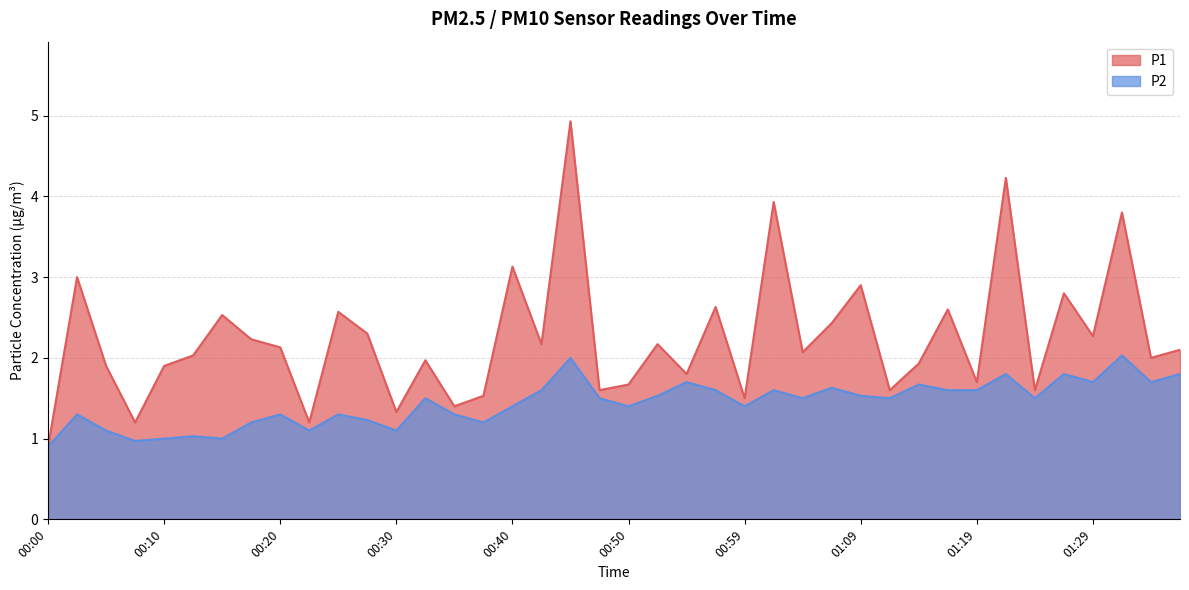

In P2, how many points are lower than both neighbors (excluding endpoints)?

12